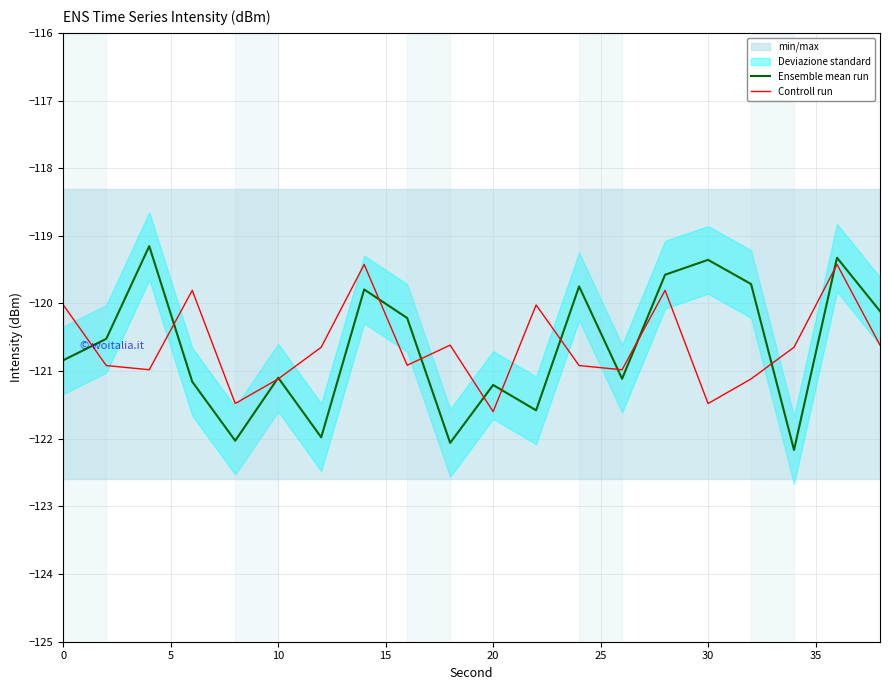

Is the value of Ensemble mean run at 40 greater than the value of Controll run at 0?

No